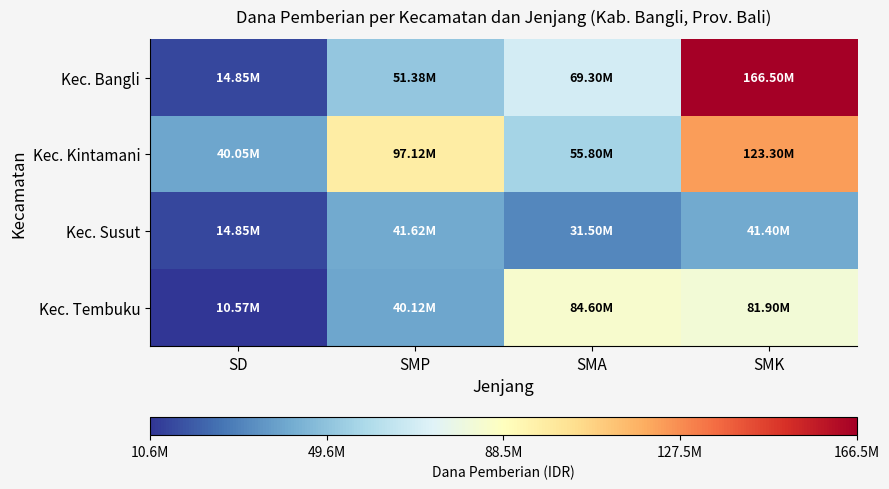

Rank the series at SMA from highest to lowest value.

Kec. Tembuku, Kec. Bangli, Kec. Kintamani, Kec. Susut